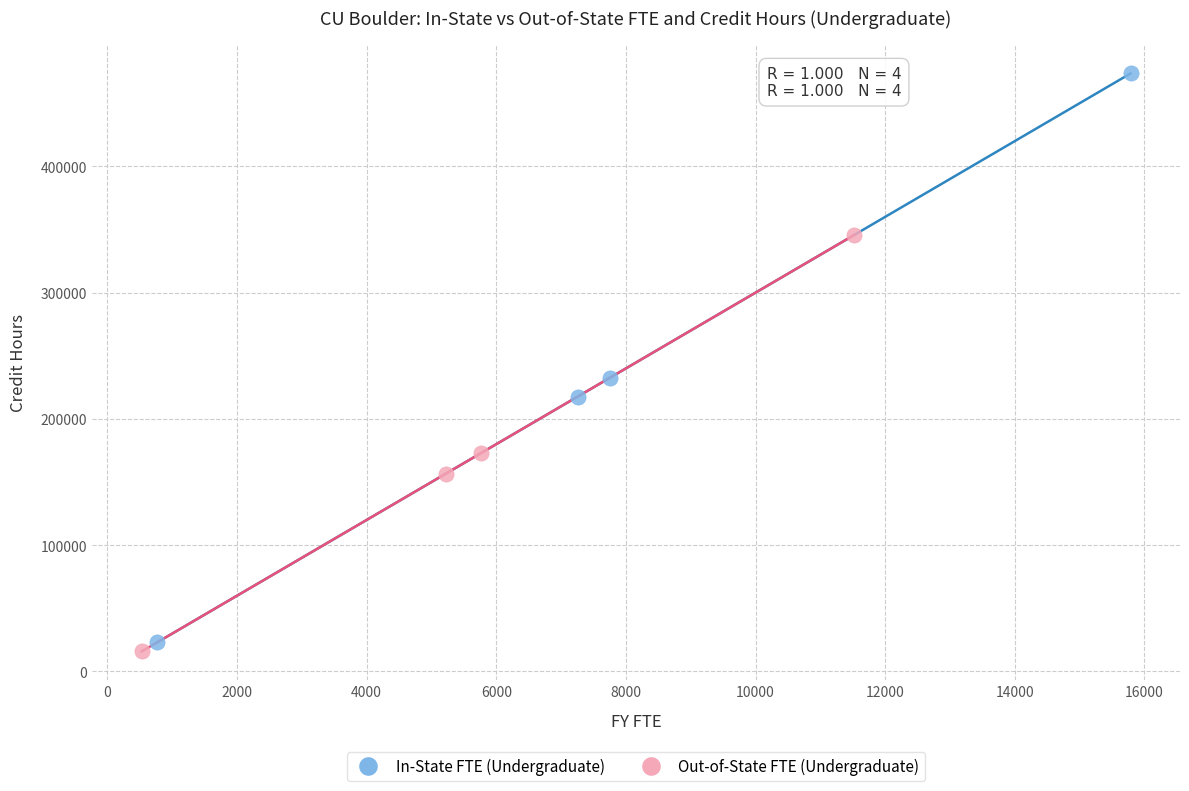

Which series contains the highest Y value?

In-State FTE (Undergraduate)